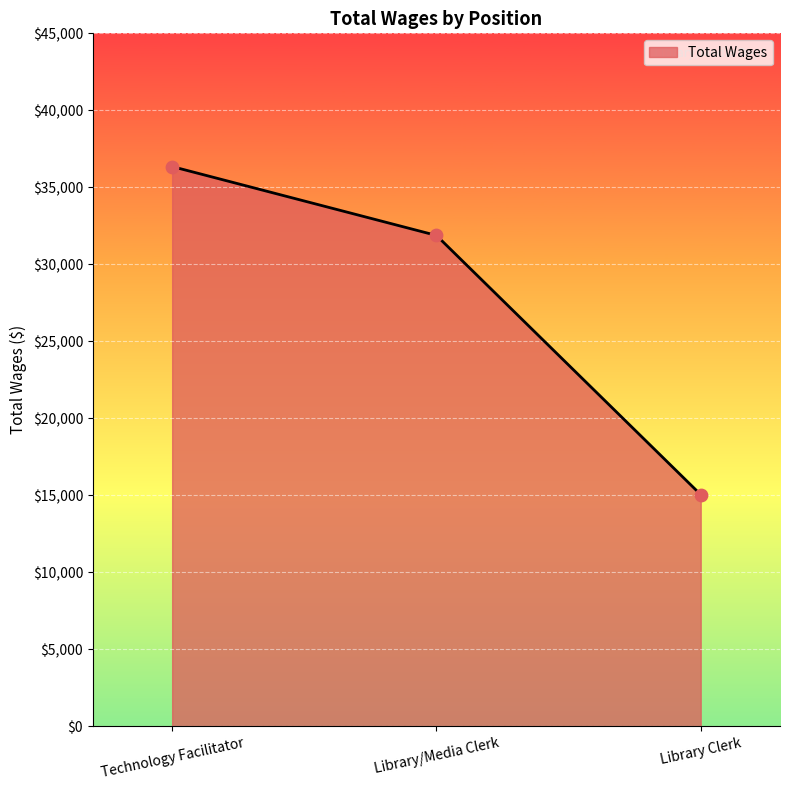

Approximately how many times larger is the value at Technology Facilitator compared to Library/Media Clerk?

1.1